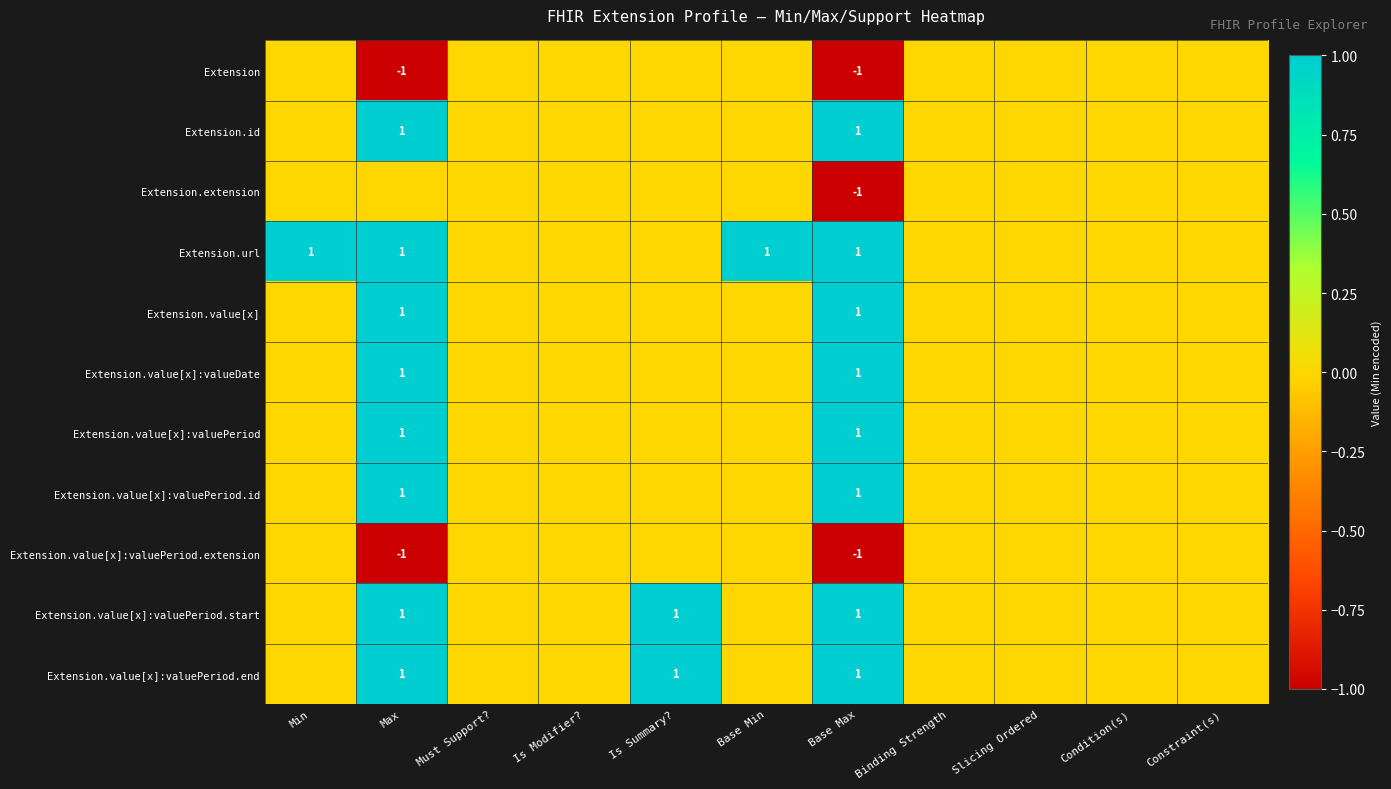

The Extension.value[x]:valuePeriod.start series shows 1 at Max. True or false?

True